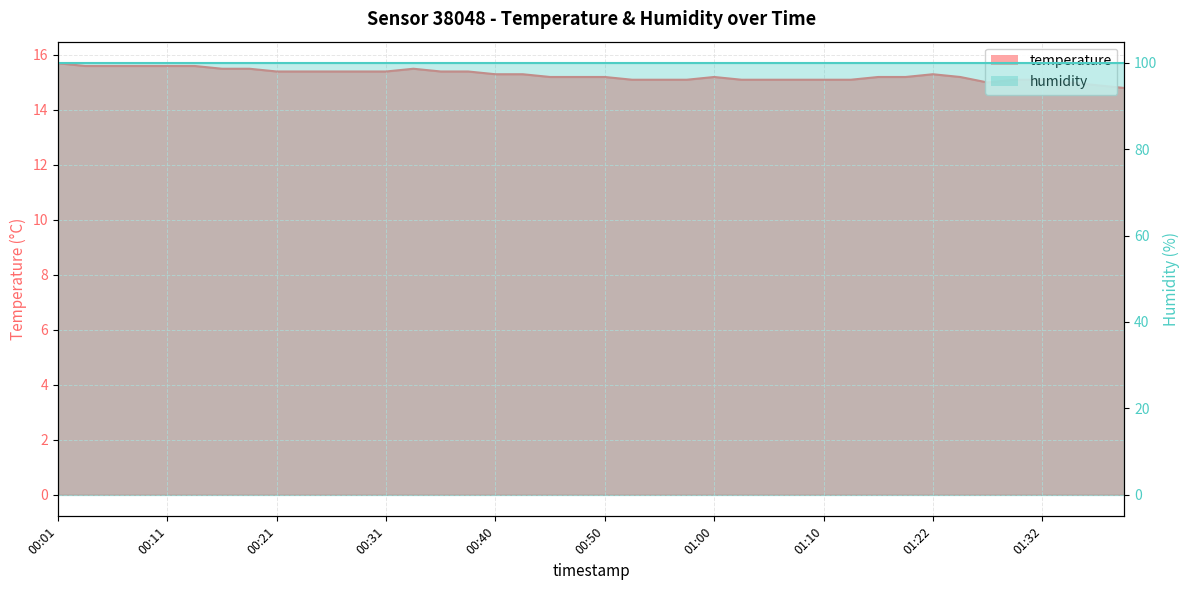

Rank the categories by value from highest to lowest.

00:01, 00:04, 00:06, 00:08, 00:11, 00:13, 00:16, 00:18, 00:33, 00:21, 00:23, 00:26, 00:28, 00:31, 00:35, 00:38, 00:40, 00:43, 01:22, 00:45, 00:48, 00:50, 01:00, 01:15, 01:17, 01:25, 00:53, 00:55, 00:58, 01:02, 01:05, 01:07, 01:10, 01:12, 01:30, 01:32, 01:27, 01:35, 01:37, 01:40